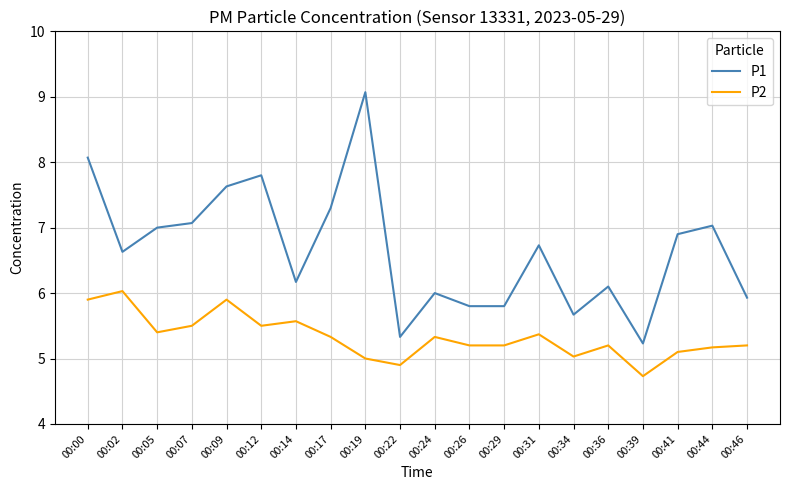

Rank the series by their average value, from lowest to highest.

P2, P1